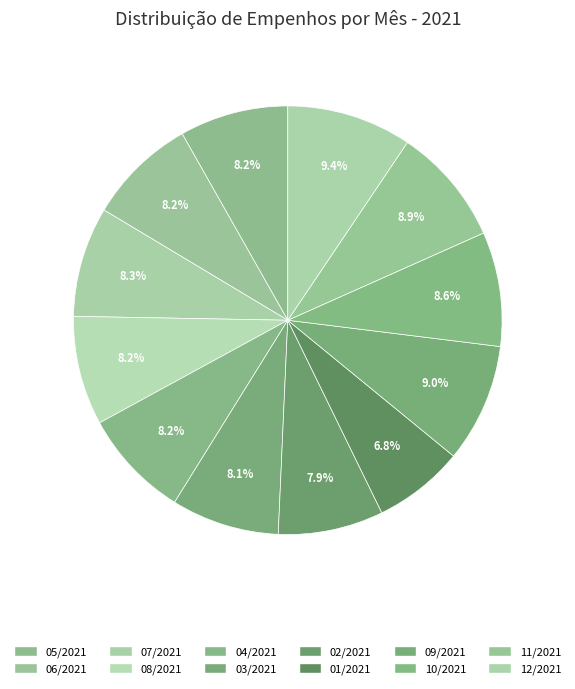

How many slices are in this pie chart?

12